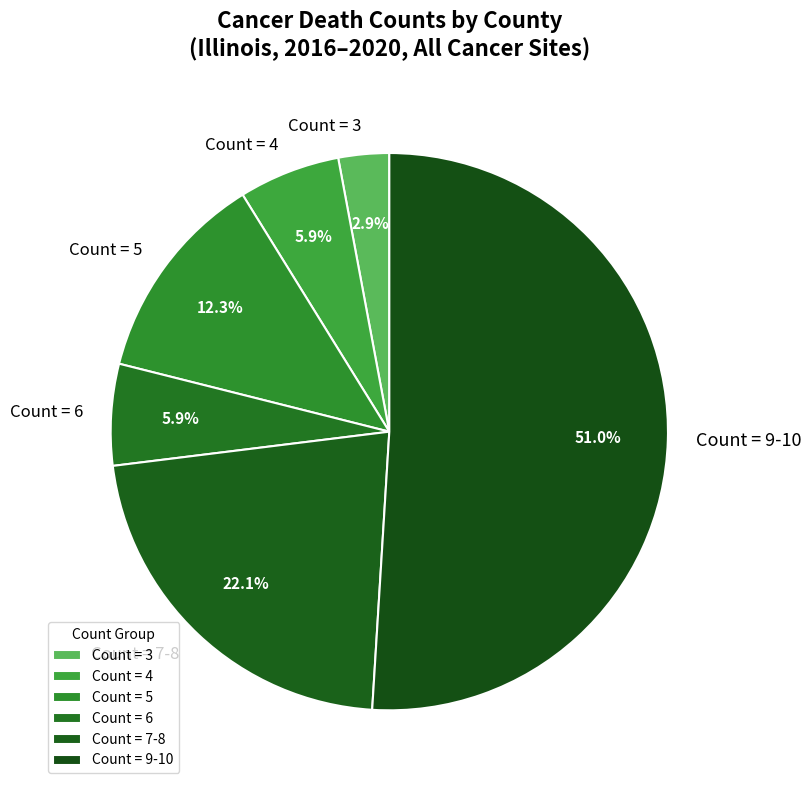

Do Count = 6 and Count = 3 together represent more than half of the pie?

No